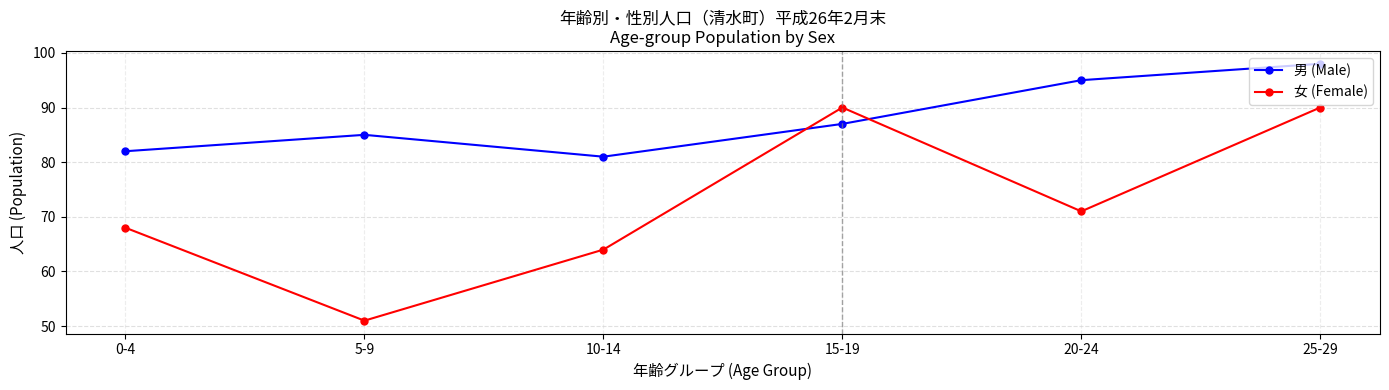

How many interior local peaks does the 男 (Male) series have?

1